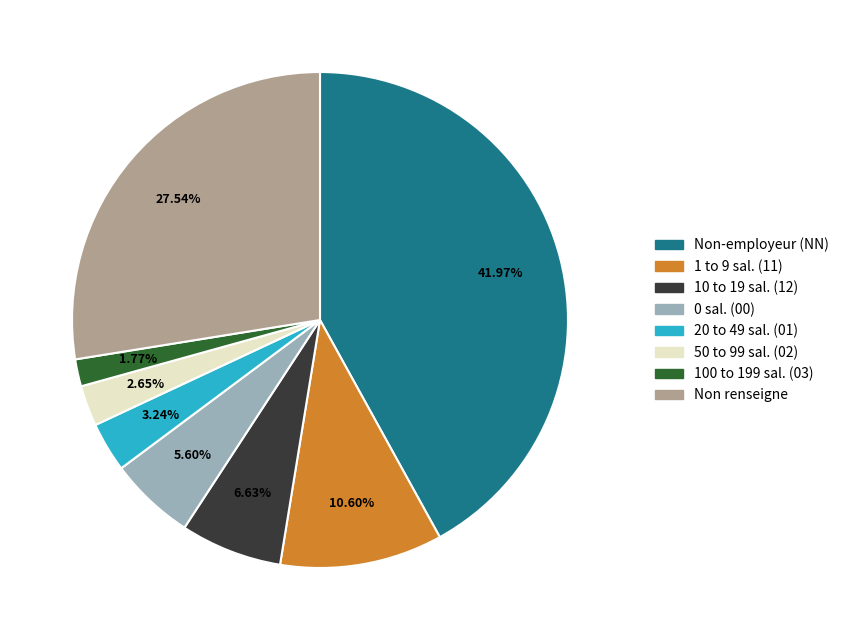

Which category has the biggest portion of the pie?

Non-employeur (NN)